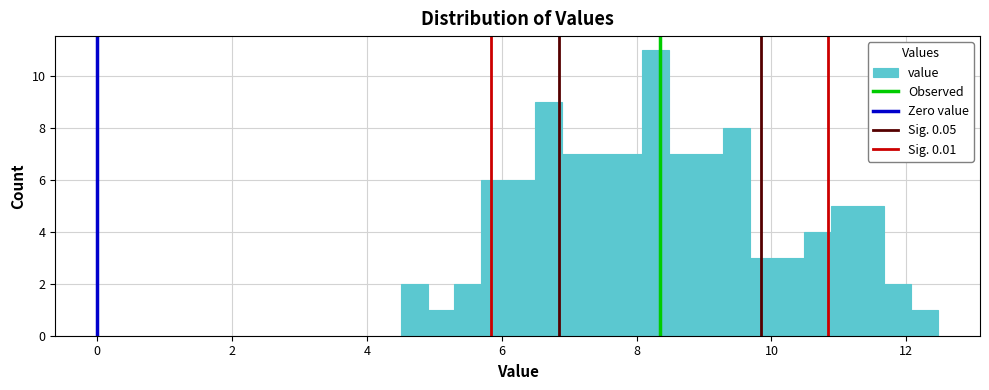

Around what value on the x-axis is the tallest bar? Give the approximate position of its centre, as read against the axis.

8.2